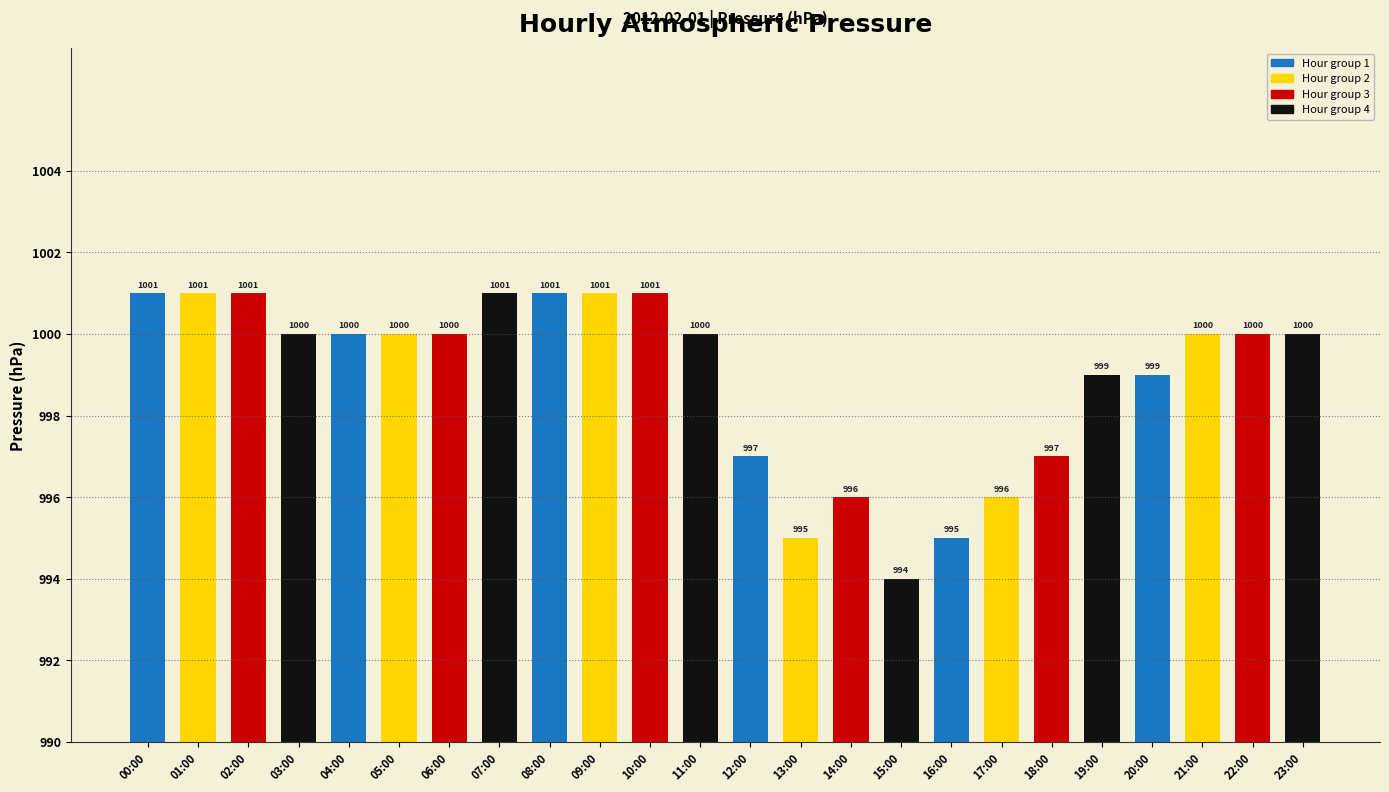

How many bars are there in total?

24